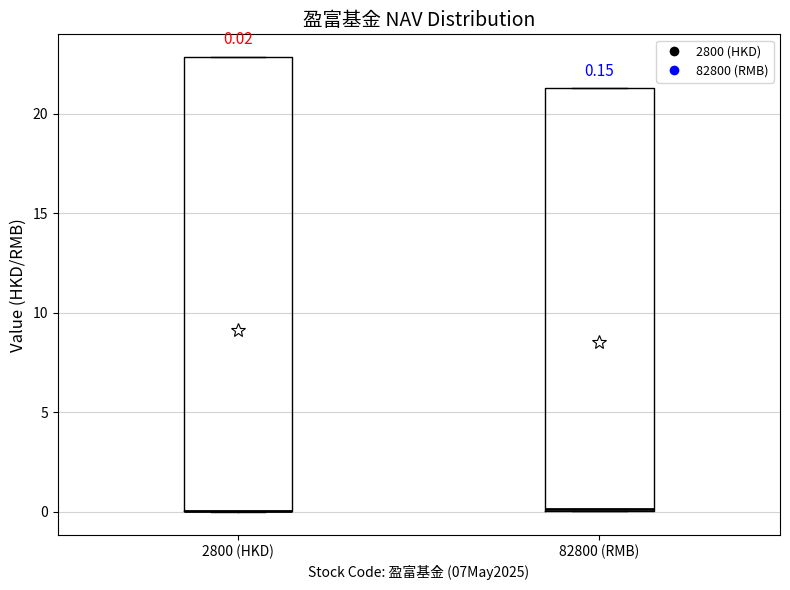

Which box is the tallest, from its lower edge to its upper edge?

2800 (HKD)